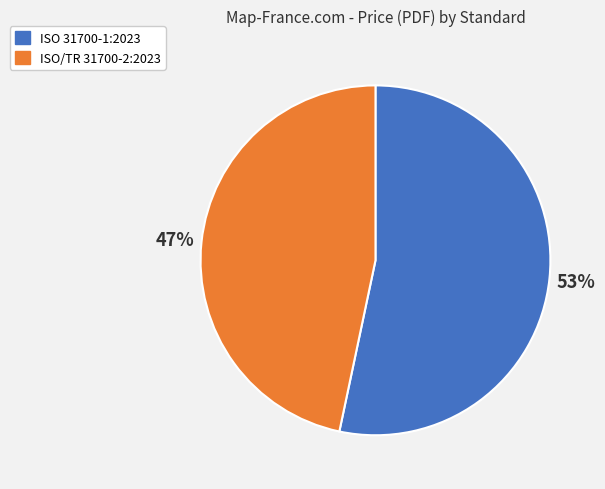

What is the majority slice?

ISO 31700-1:2023